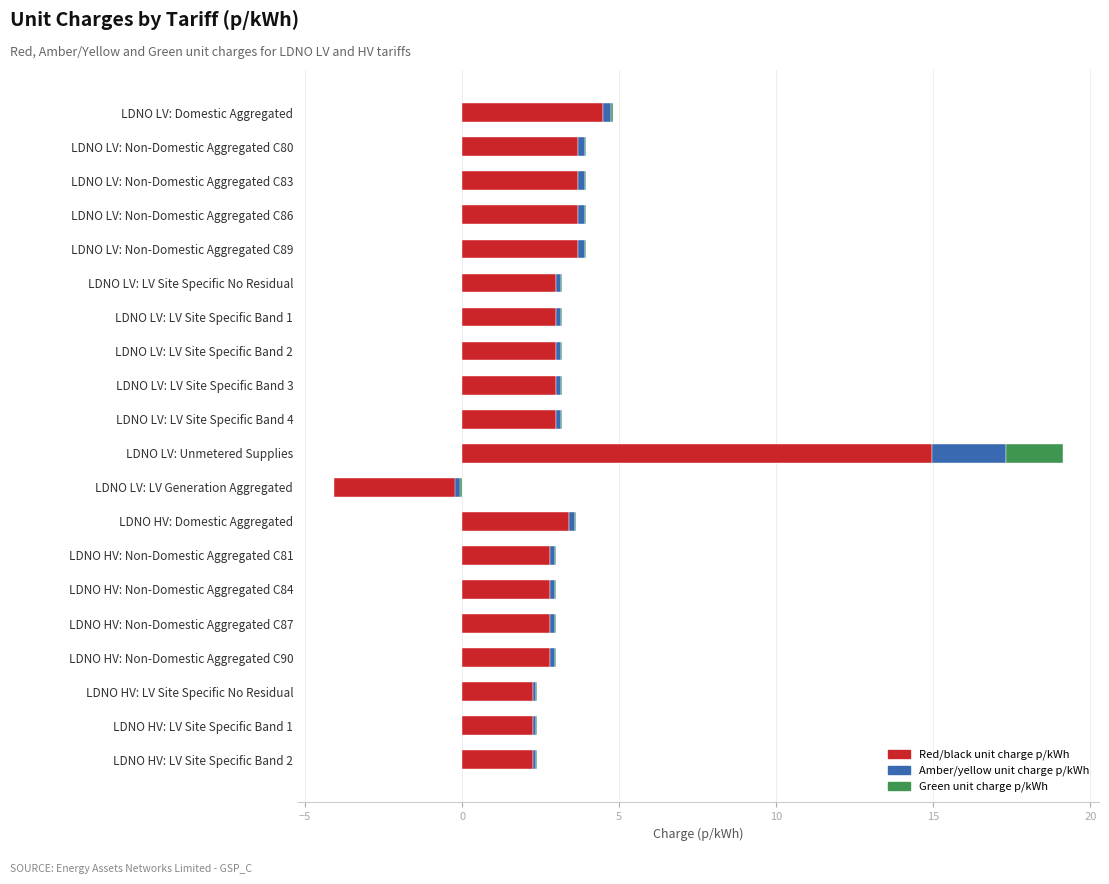

How many values in the Amber/yellow unit charge p/kWh series exceed 0?

19